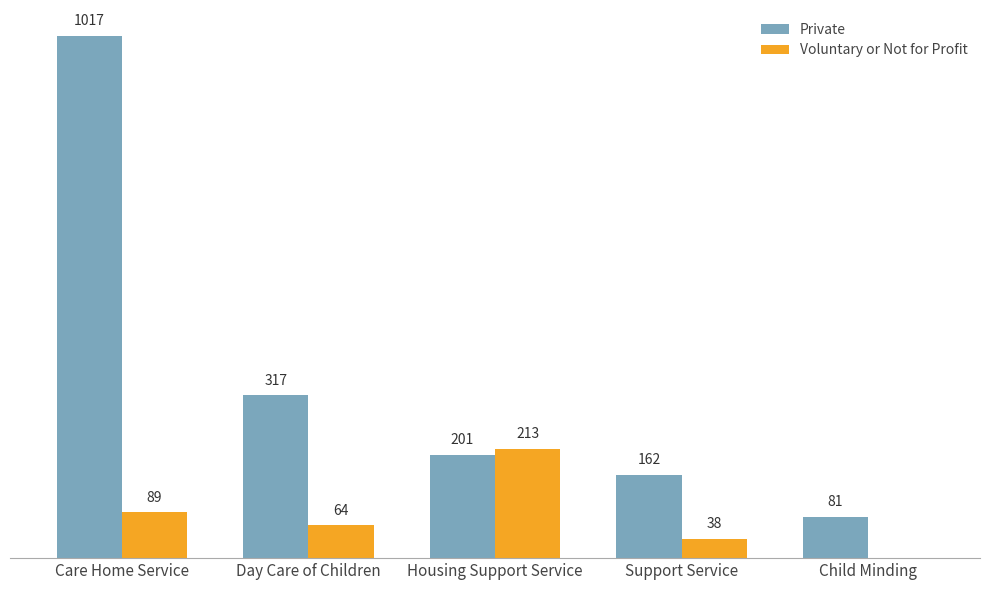

Which series changed the most between Day Care of Children and Housing Support Service?

Voluntary or Not for Profit